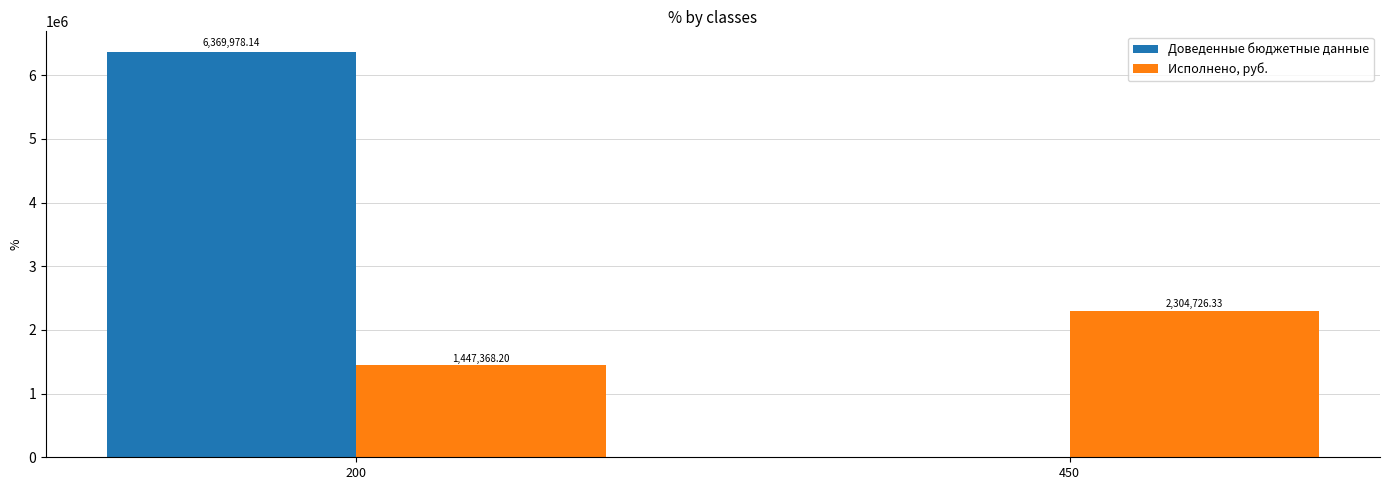

Reading left to right, what are all the values shown in this chart?

Доведенные бюджетные данные: 200=6369978.1	450=0.0
Исполнено, руб.: 200=1447368.2	450=2304726.3